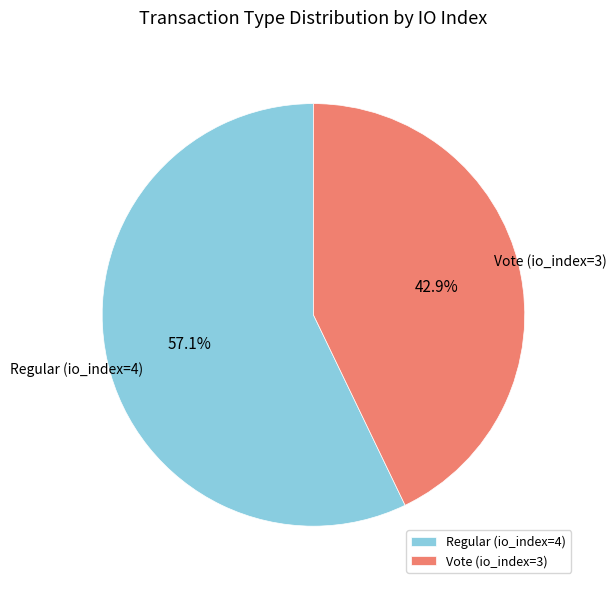

Count the number of slices in the pie.

2